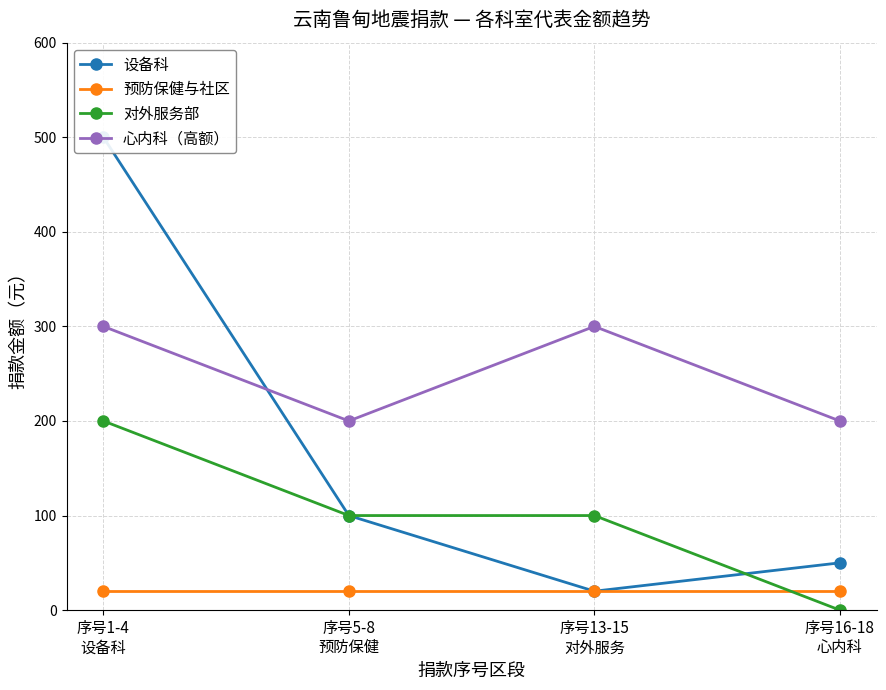

At how many categories does at least one series exceed 36?

4